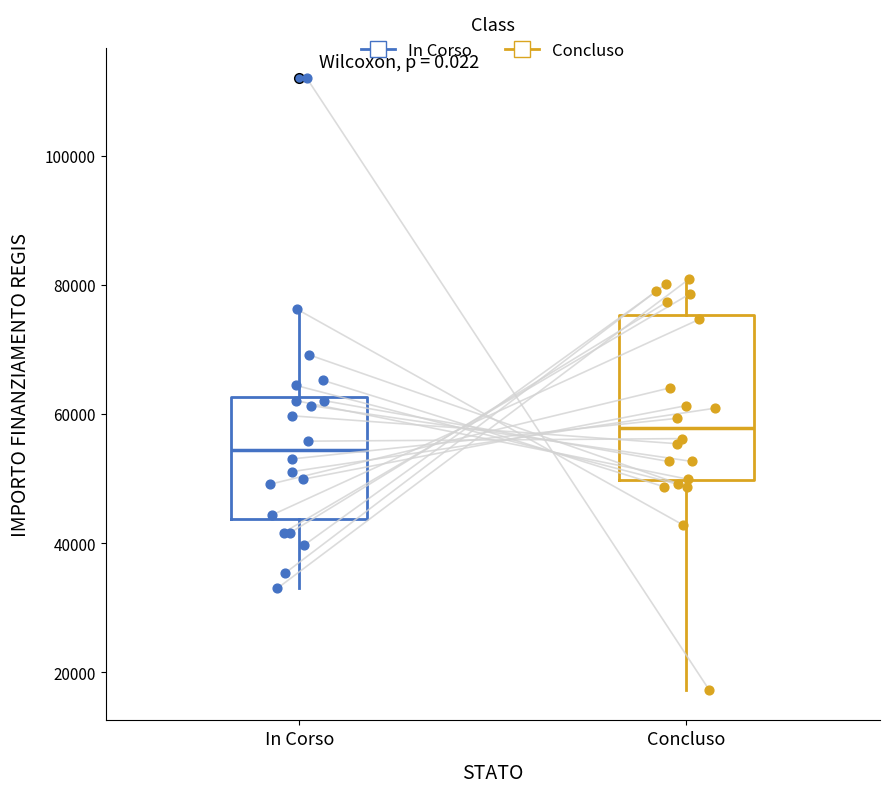

Which box has the lowest median line?

In Corso